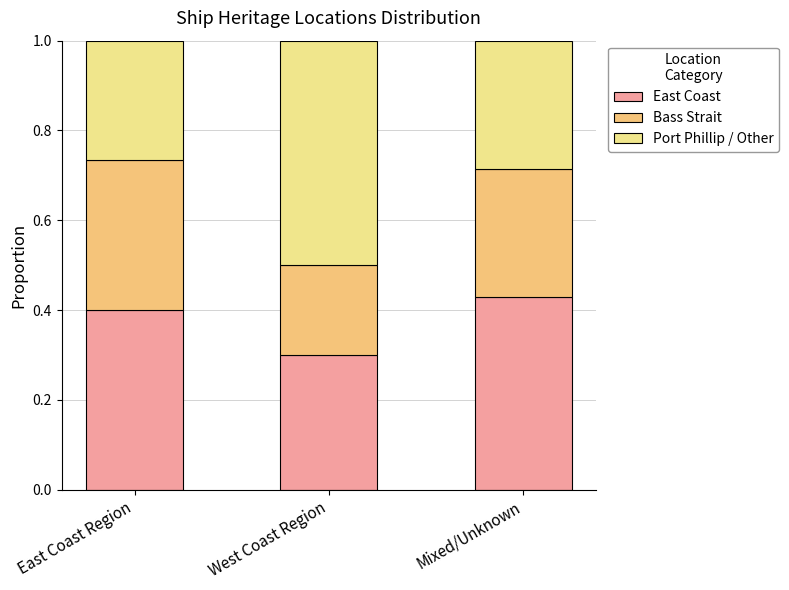

Which has a higher value, West Coast Region or Mixed/Unknown?

Mixed/Unknown